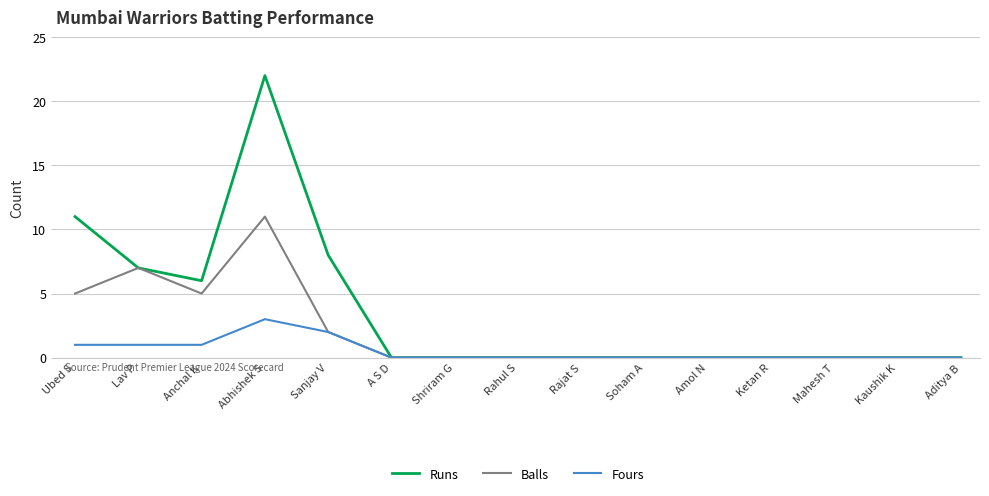

What is the highest value of the Runs series?

22